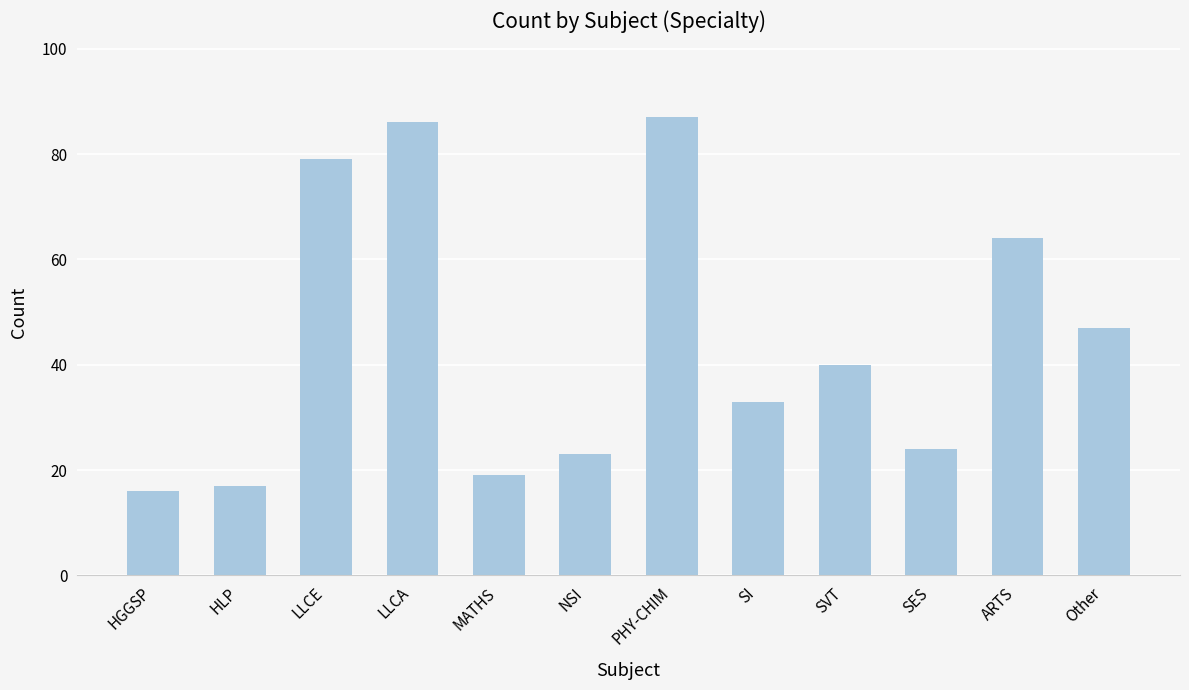

What is the smallest value displayed?

16